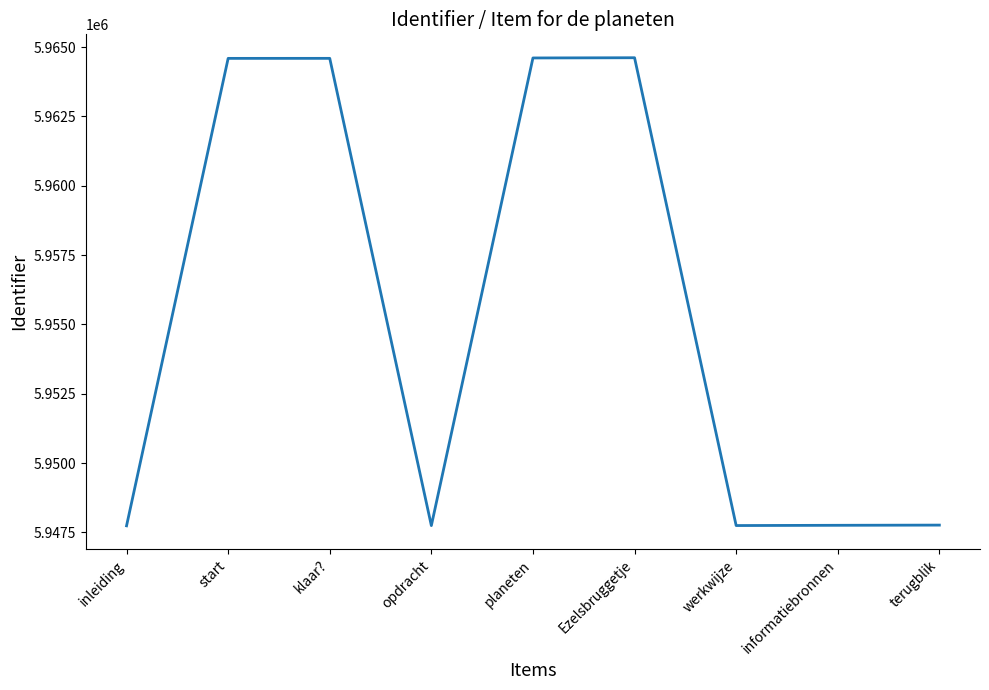

Is this an area chart (filled region under the line)?

No